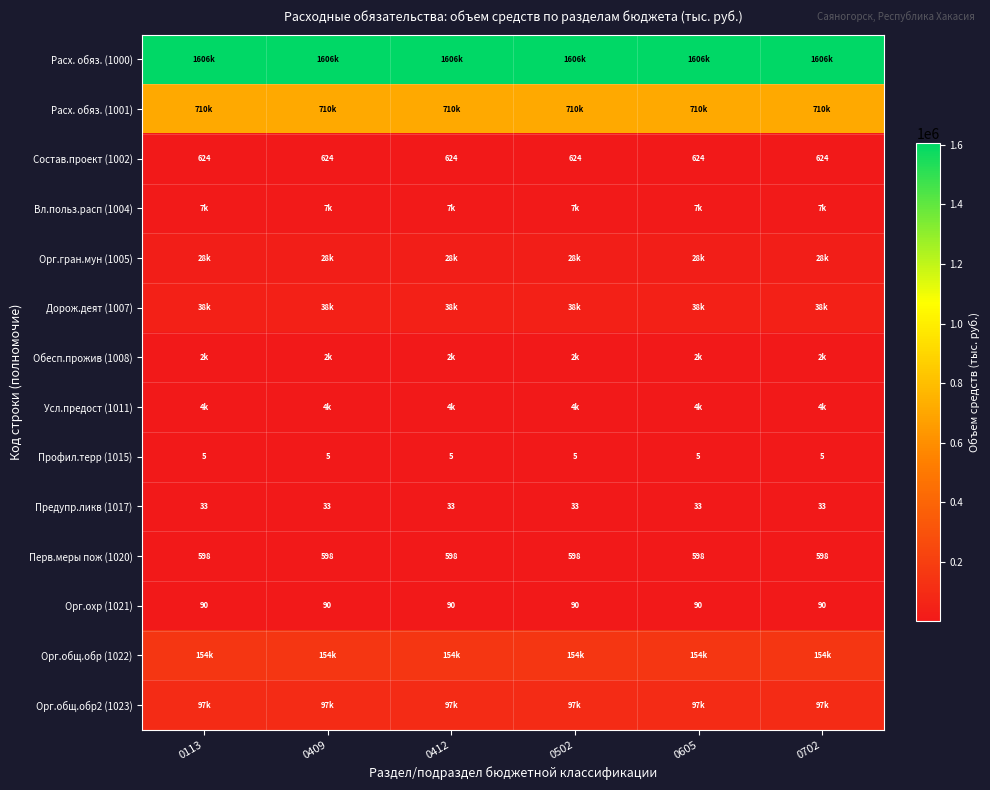

What is the highest value of the Предупр.ликв (1017) series?

33.0